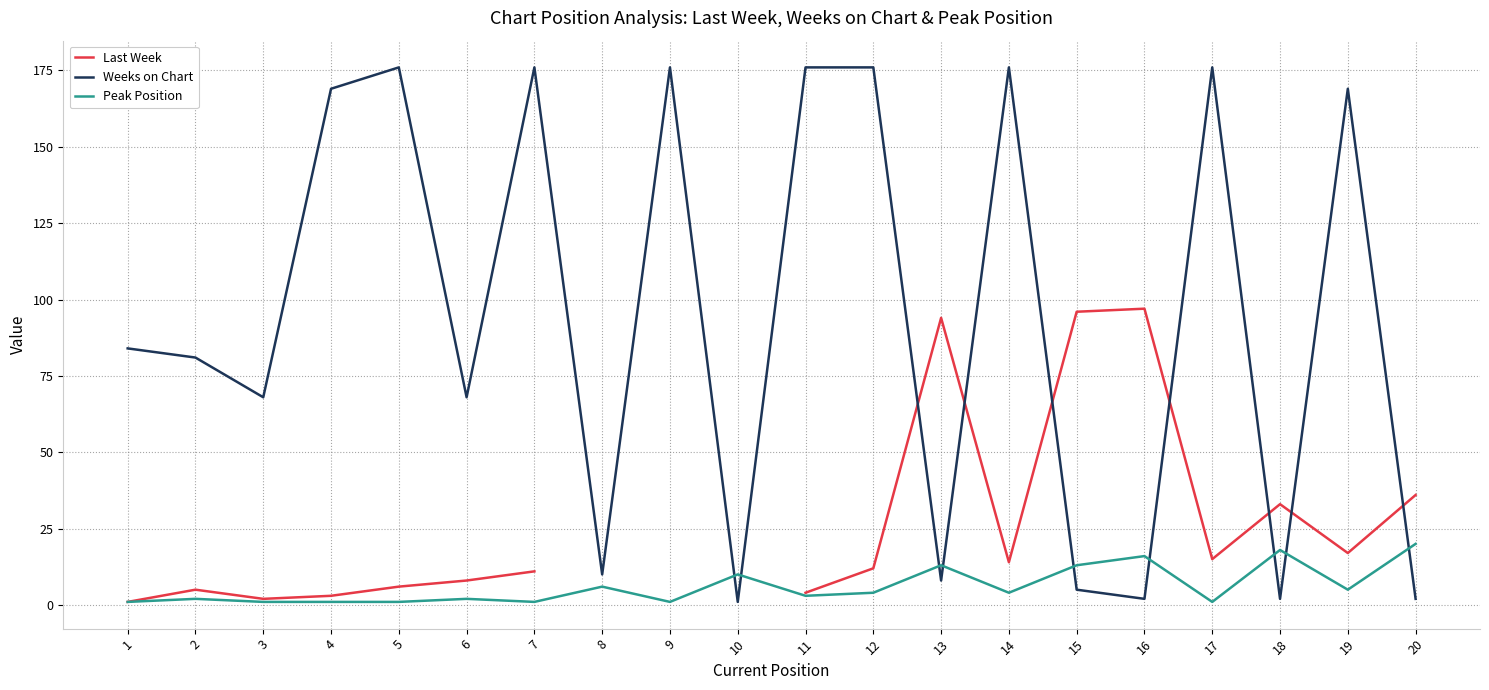

Does the chart display data point markers on the line(s)?

No